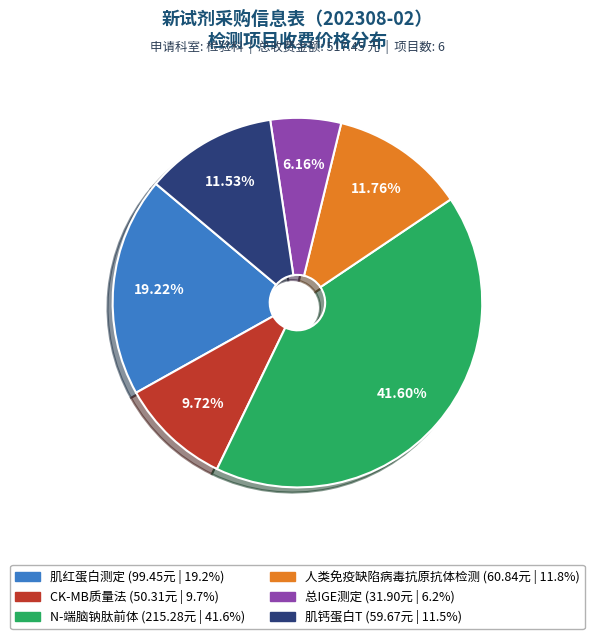

Which category has the biggest portion of the pie?

N-端脑钠肽前体